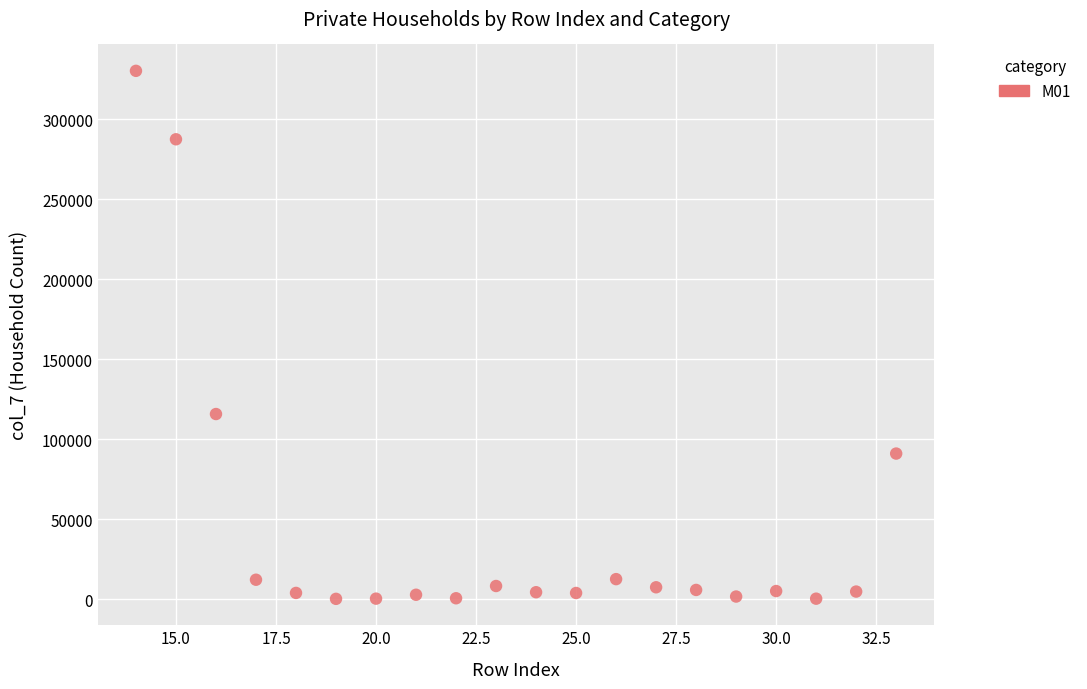

What Y value in the scatter plot is closest to 165295?

115783